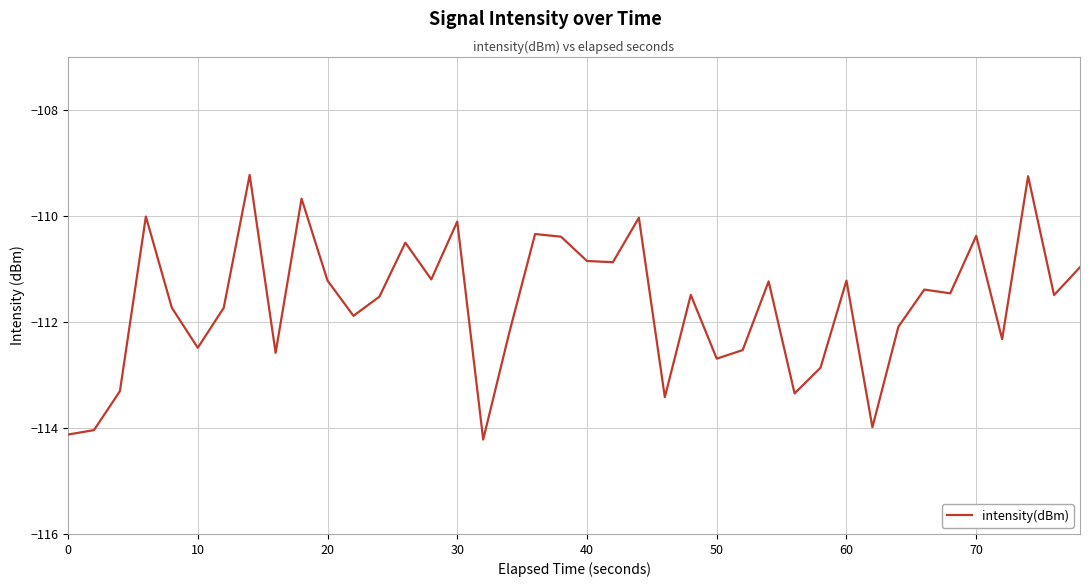

What is the greatest value displayed?

-109.2